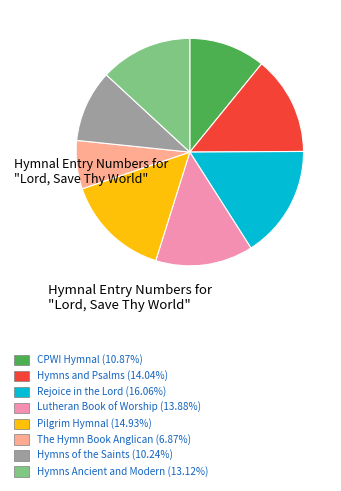

Is there a majority slice in this chart?

No